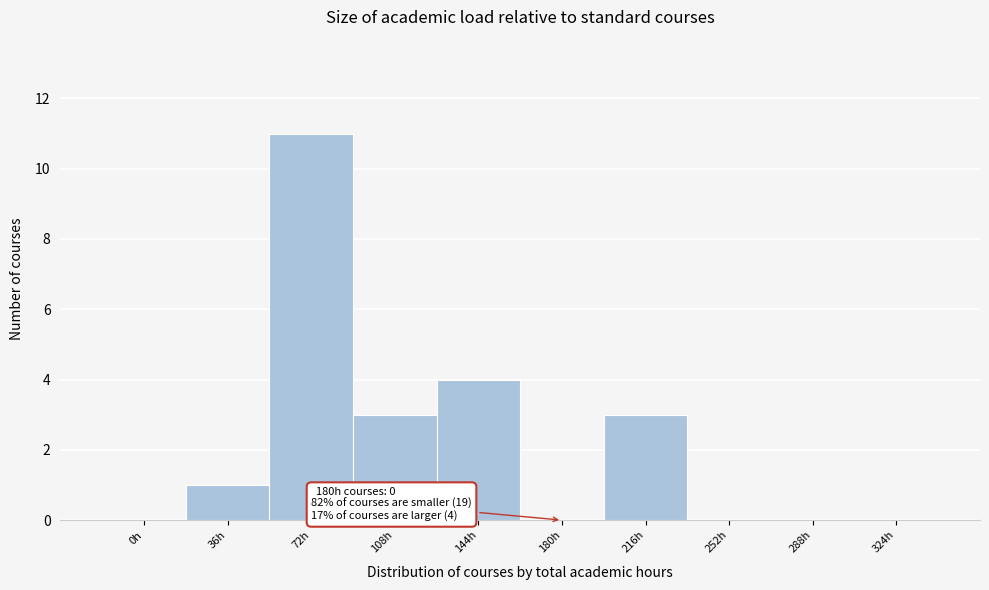

Reading right to left, transcribe all the data shown in this chart.

324h=0	288h=0	252h=0	216h=3	180h=0	144h=4	108h=3	72h=11	36h=1	0h=0